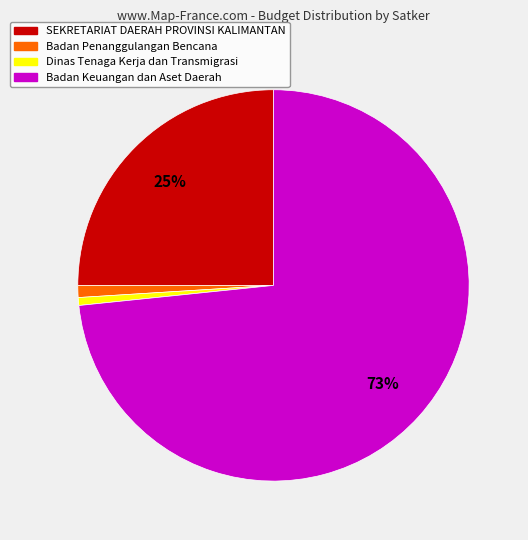

To the nearest percent, what portion does SEKRETARIAT DAERAH PROVINSI KALIMANTAN represent?

25%